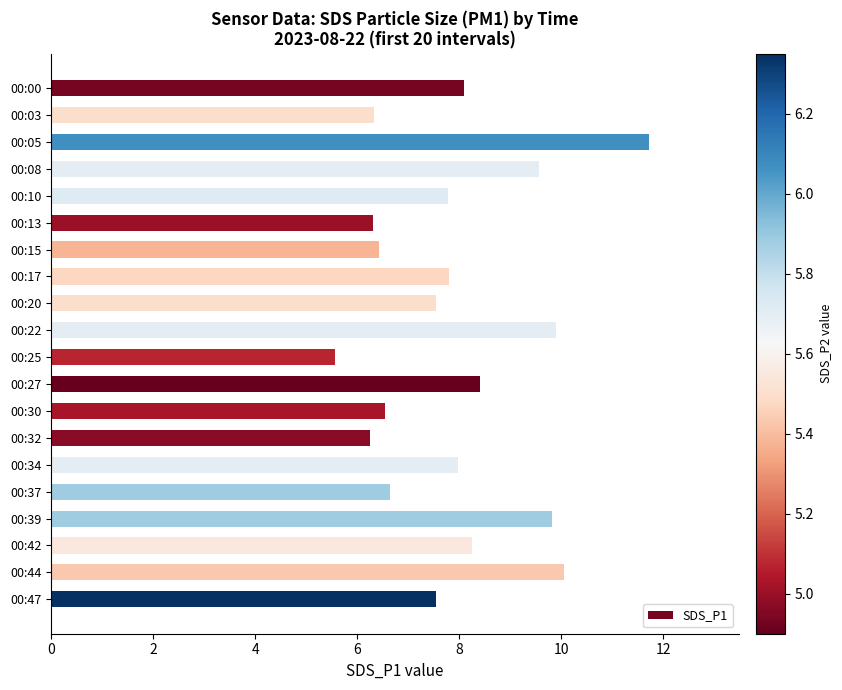

What value does the data have at 00:39?

9.8